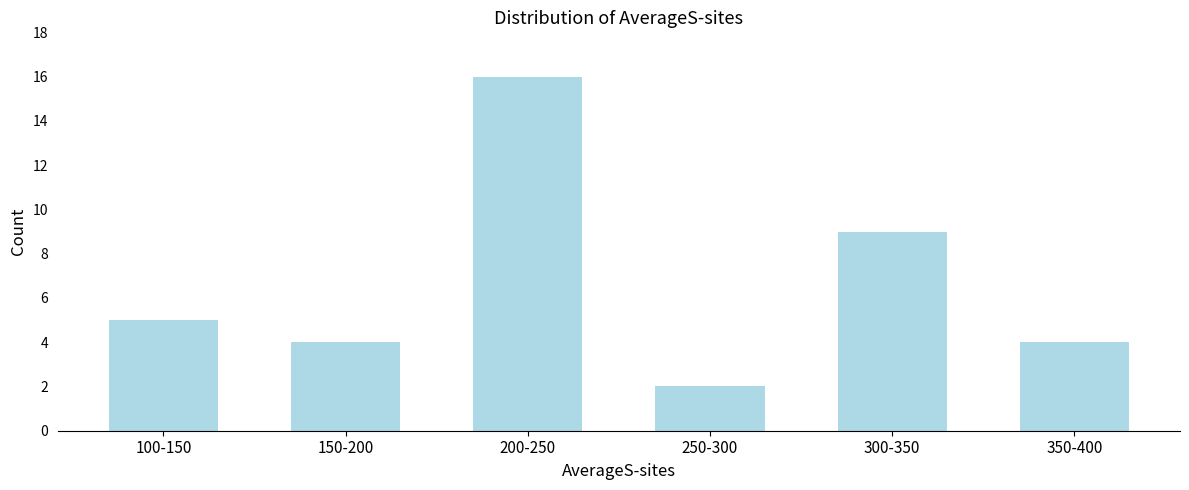

Reading right to left, what are all the values shown in this chart?

350-400=4	300-350=9	250-300=2	200-250=16	150-200=4	100-150=5